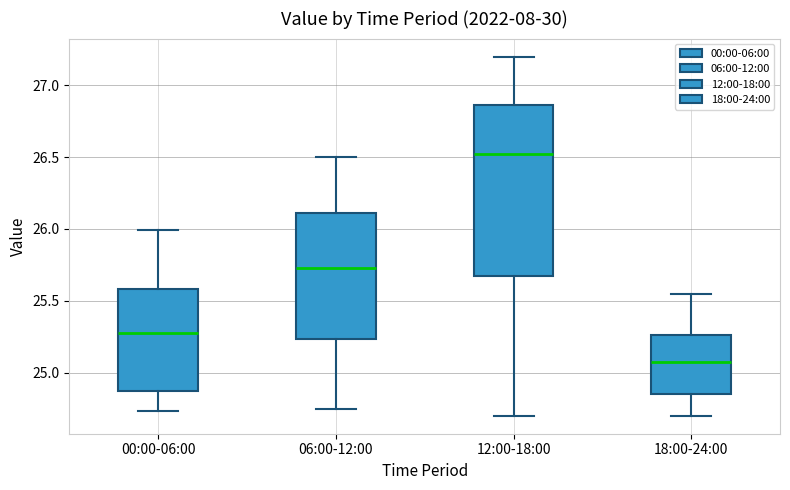

Reading left to right, transcribe this box plot: for each box, give where its median line is, the range the box spans, and where its two whiskers end, as read against the y-axis. The values are not printed on the chart, so give them approximately, as read against the axis.

00:00-06:00: median 25.30, box 24.90 to 25.60, whiskers 24.75 to 26.00
06:00-12:00: median 25.75, box 25.25 to 26.10, whiskers 24.75 to 26.50
12:00-18:00: median 26.55, box 25.70 to 26.85, whiskers 24.70 to 27.20
18:00-24:00: median 25.10, box 24.85 to 25.25, whiskers 24.70 to 25.55